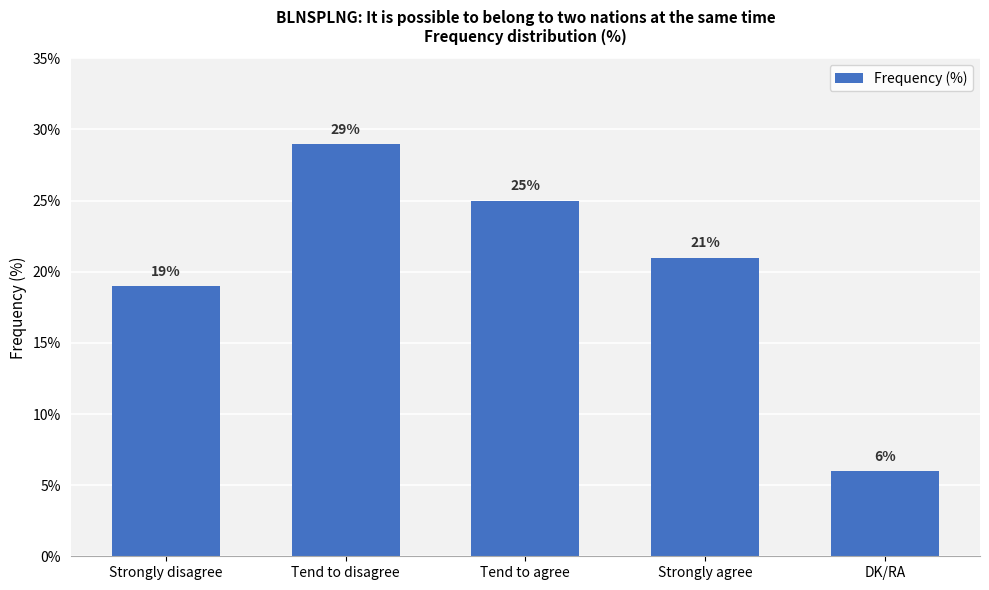

What position from the left is Tend to agree?

3